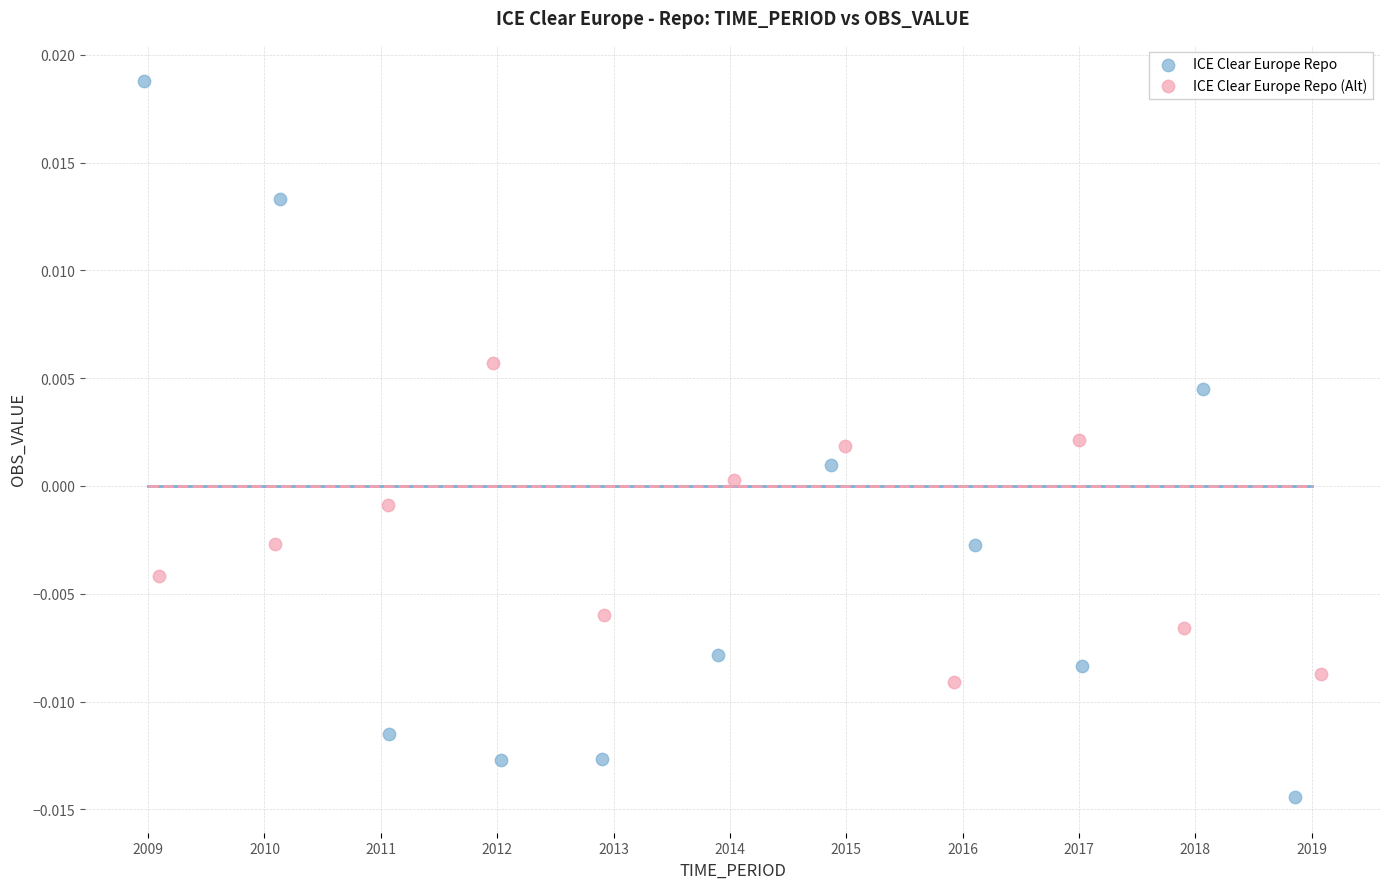

Which series contains the lowest Y value?

ICE Clear Europe Repo